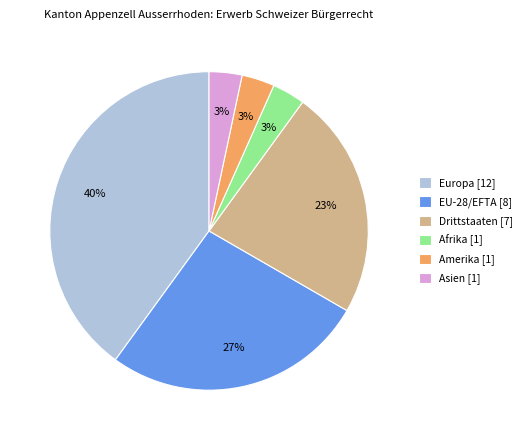

To the nearest percent, what is the difference between the EU-28/EFTA and Europa slice percentages?

13%